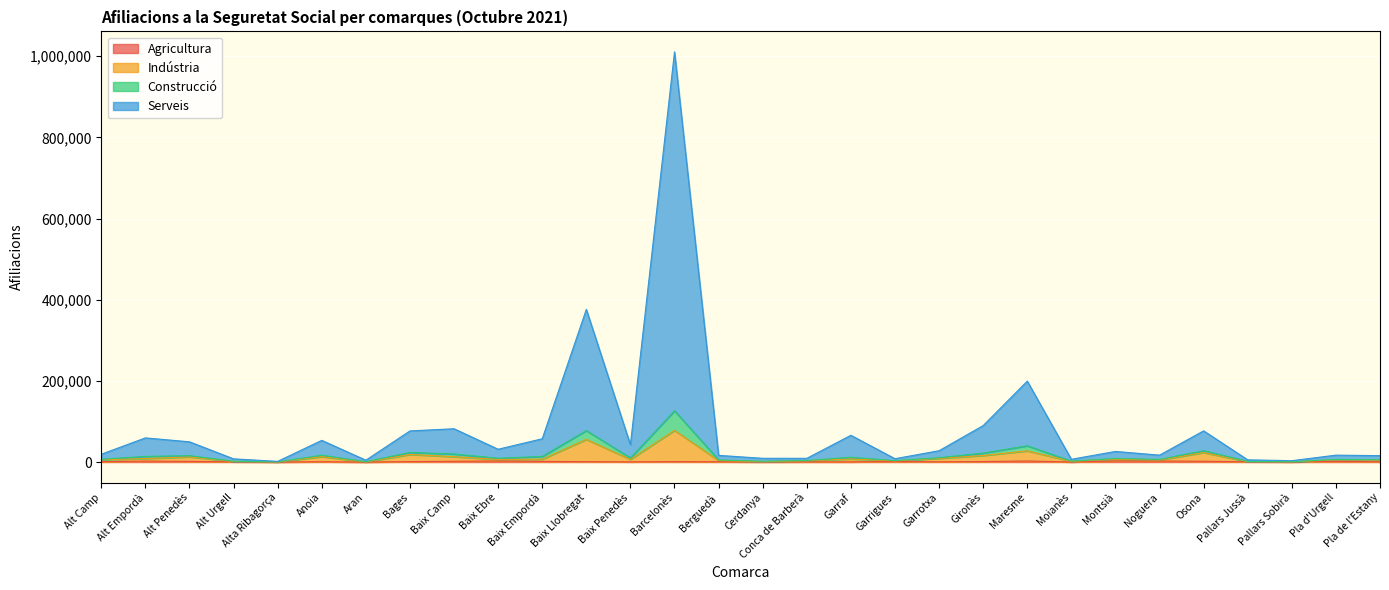

True or false: Agricultura and Construcció cross at least once.

False